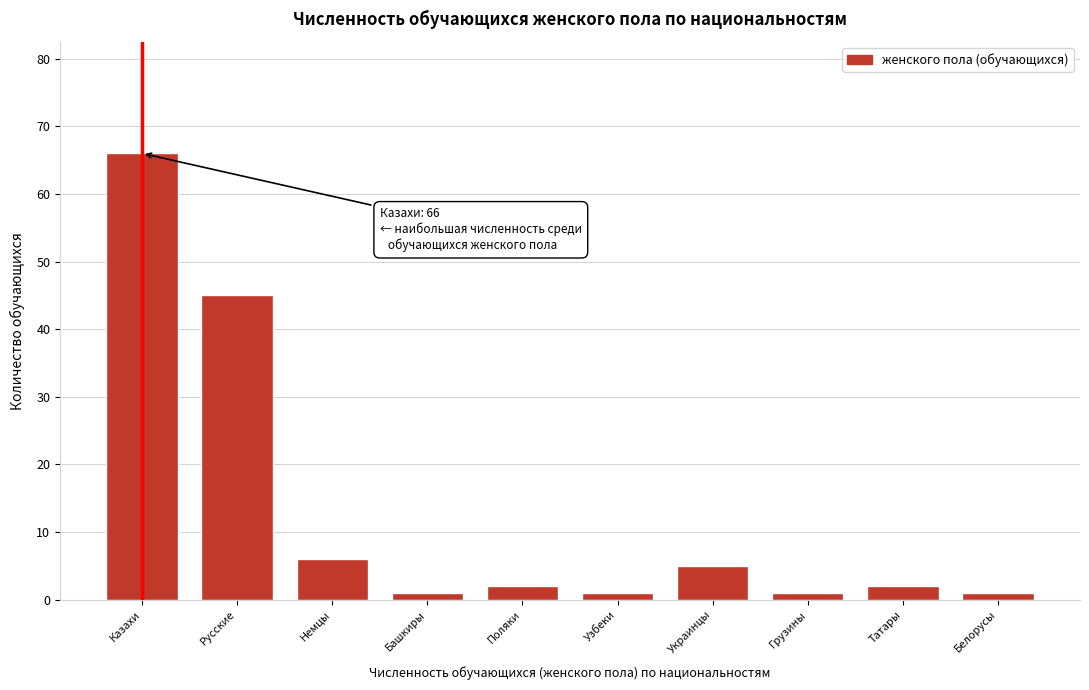

Reading right to left, what are all the values shown in this chart?

1	2	1	5	1	2	1	6	45	66